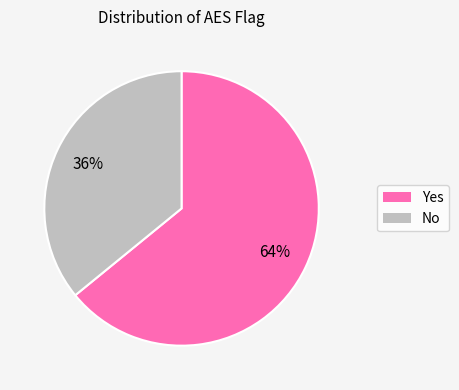

Which category has the biggest portion of the pie?

Yes